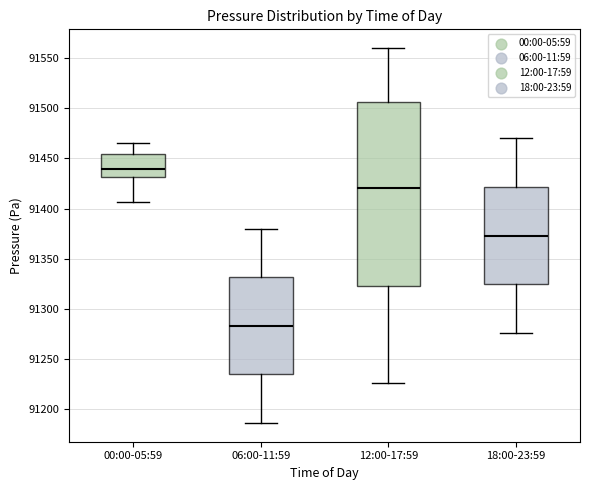

Reading left to right, read every box against the y-axis: the position of its median line, the range the box covers, and the ends of its whiskers. The values are not printed on the chart, so give them approximately, as read against the axis.

00:00-05:59: median 91440, box 91430 to 91455, whiskers 91405 to 91465
06:00-11:59: median 91285, box 91235 to 91330, whiskers 91185 to 91380
12:00-17:59: median 91420, box 91325 to 91505, whiskers 91225 to 91560
18:00-23:59: median 91375, box 91325 to 91420, whiskers 91275 to 91470